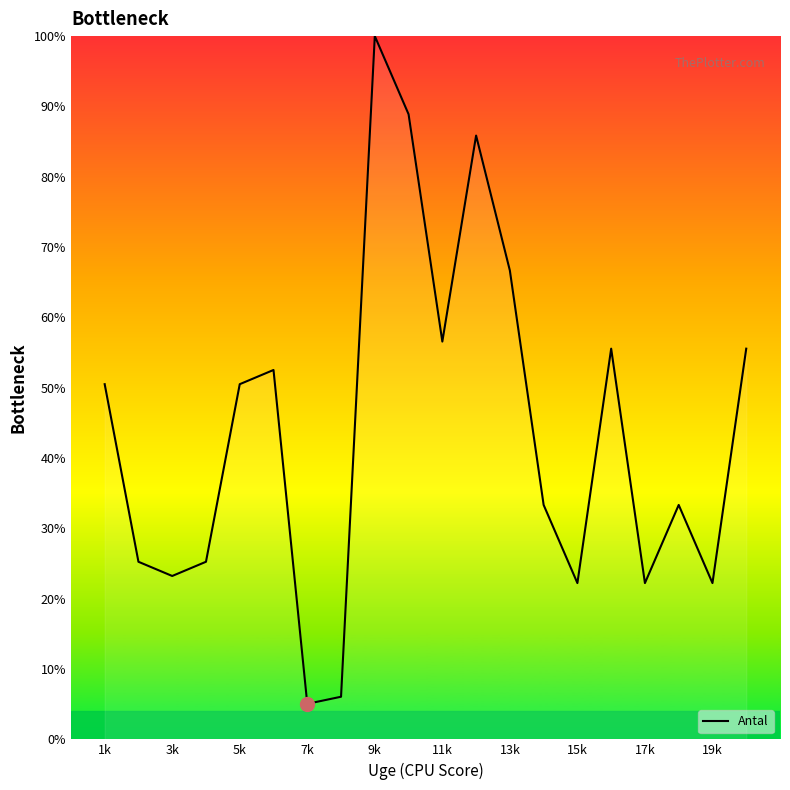

What is the smallest value displayed?

5.1